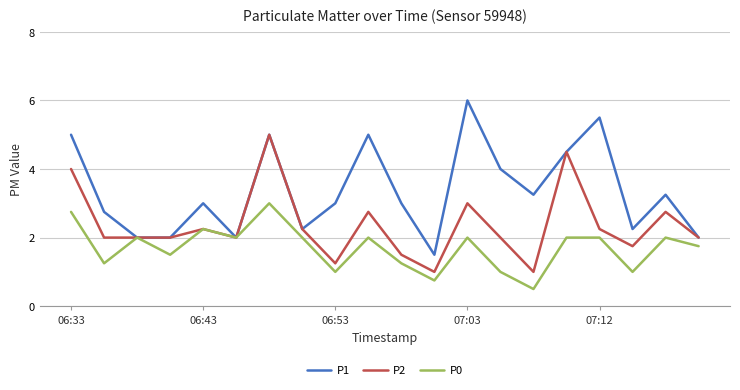

Which series has the largest total across all categories?

P1